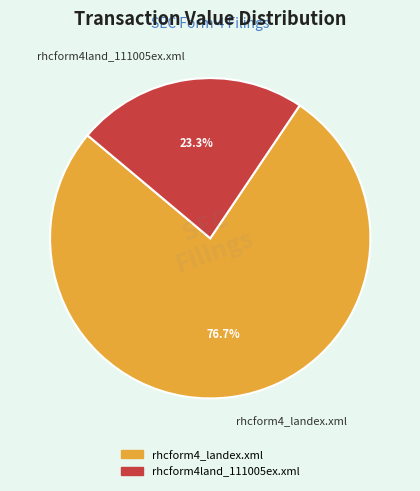

The rhcform4_landex.xml slice represents 86% of the pie. True or false?

False